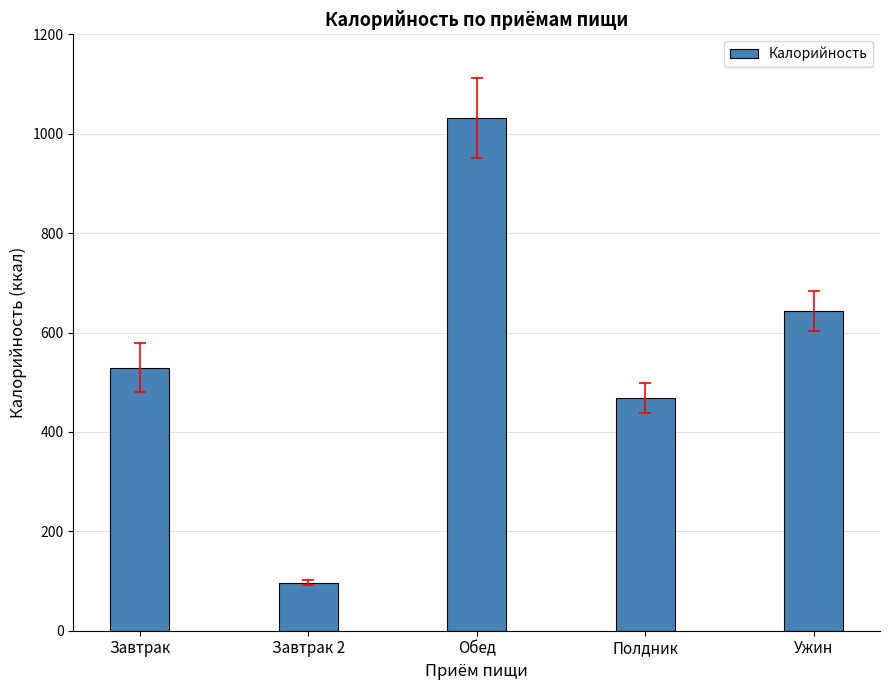

How many data points does each series have?

5